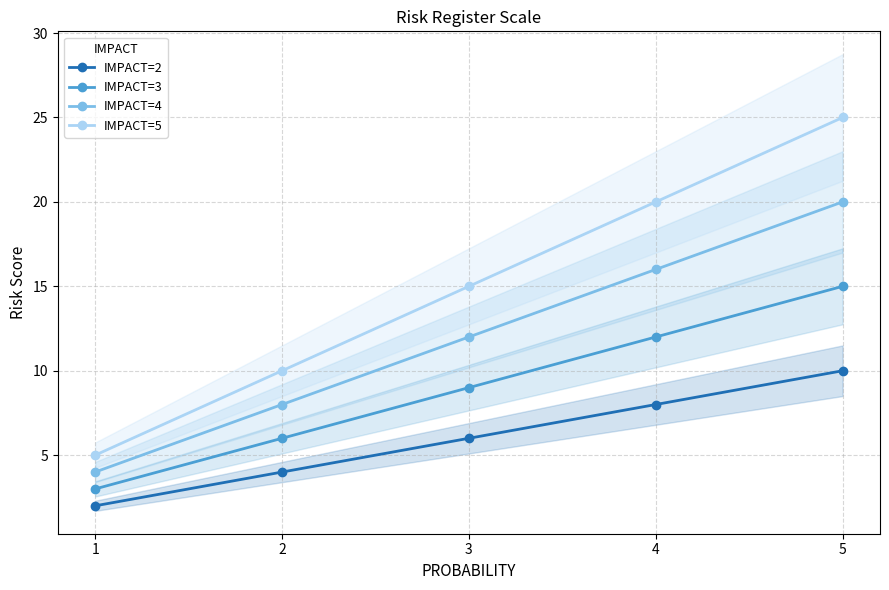

What is the spread (max minus min) of values at 4?

12